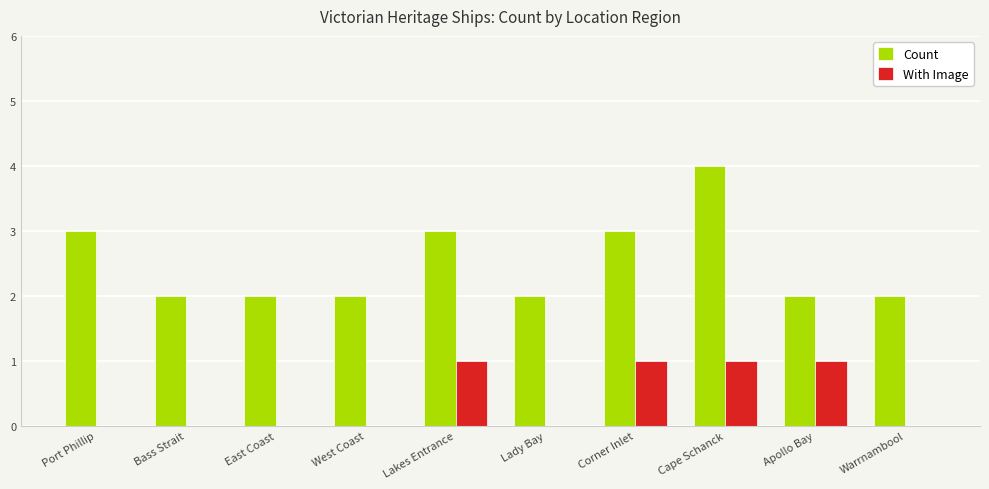

Count the number of categories in the chart.

10